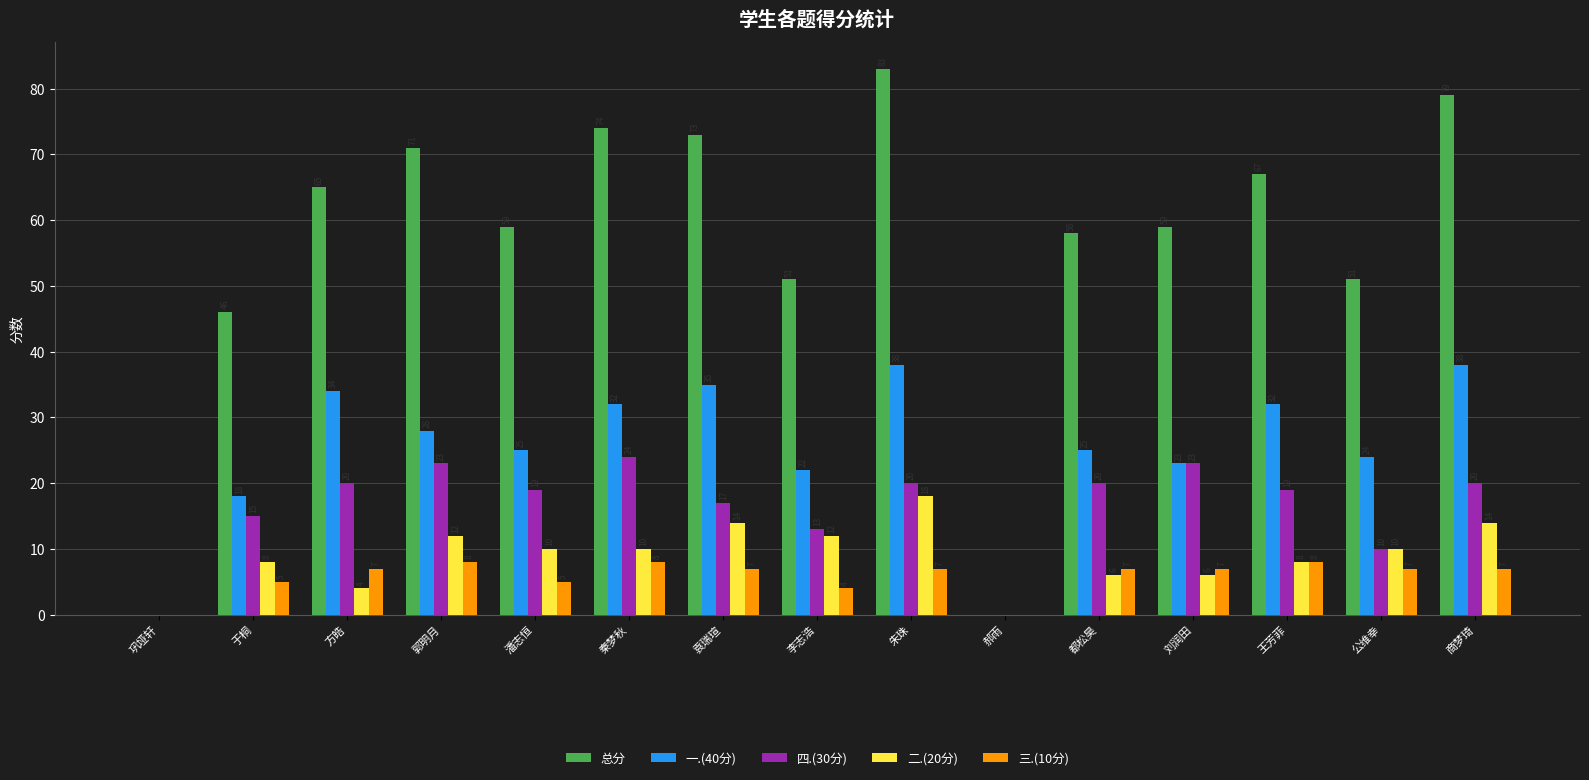

Read the 总分 value at 郭明月.

71